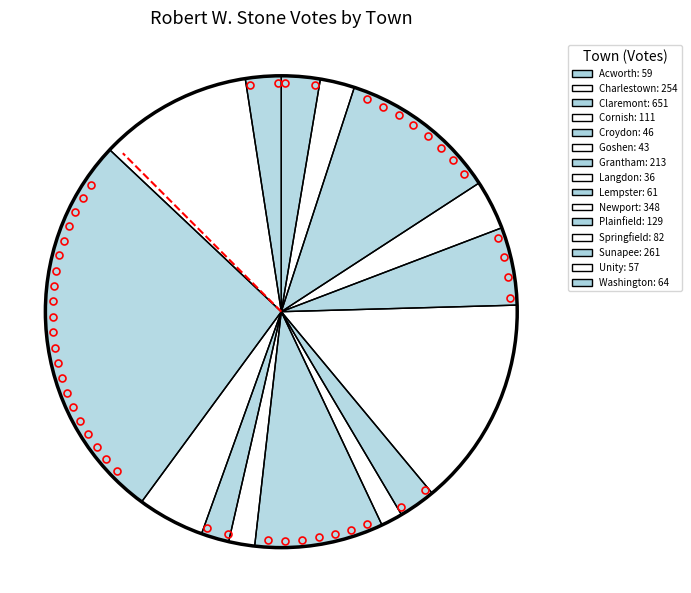

Is it true that Goshen is 2% of the pie?

True